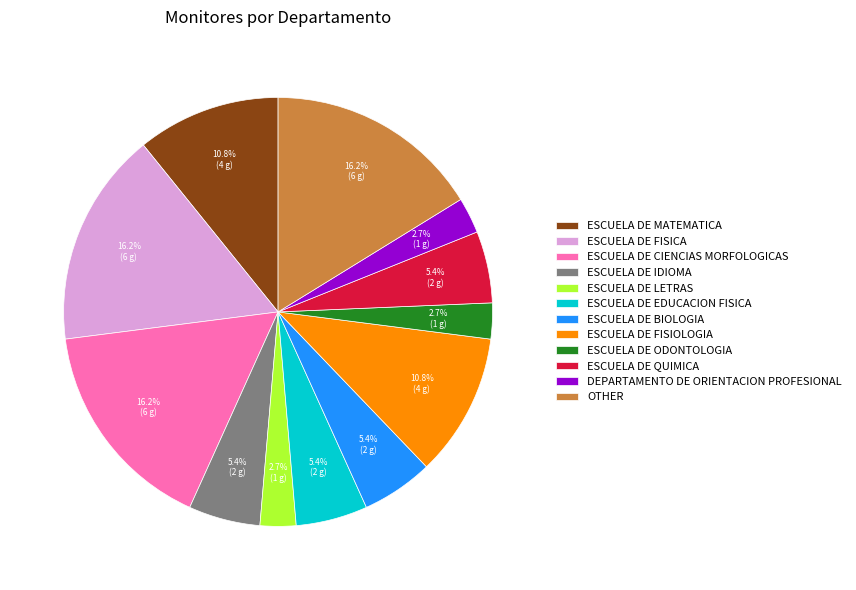

Do OTHER and ESCUELA DE EDUCACION FISICA together represent more than half of the pie?

No